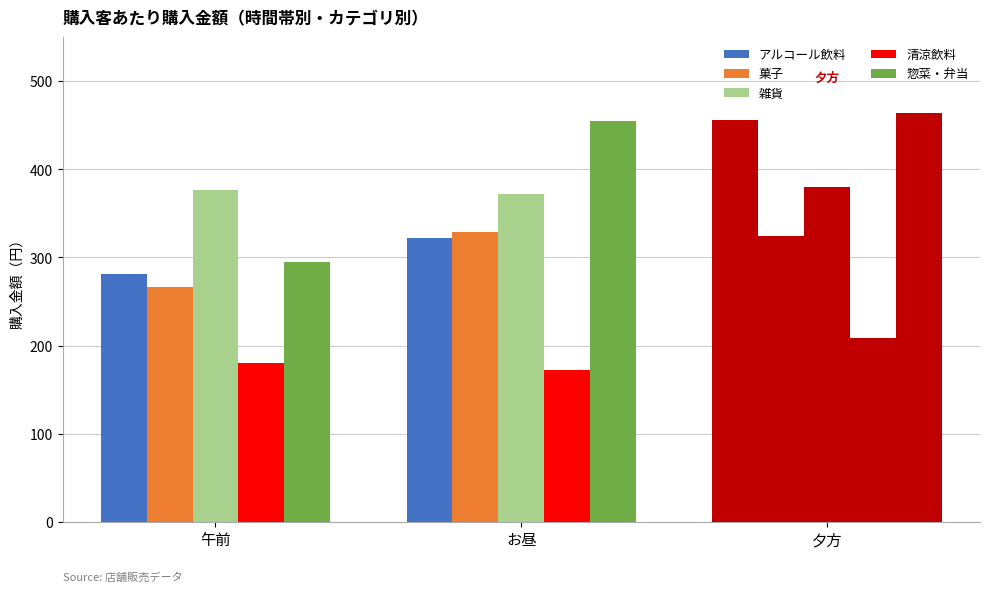

Reading left to right, transcribe all the data shown in this chart.

アルコール飲料: 281.7	322.0	455.7
菓子: 266.7	328.9	324.5
雑貨: 376.0	371.8	379.7
清涼飲料: 180.1	172.7	209.1
惣菜・弁当: 295.0	454.5	464.2